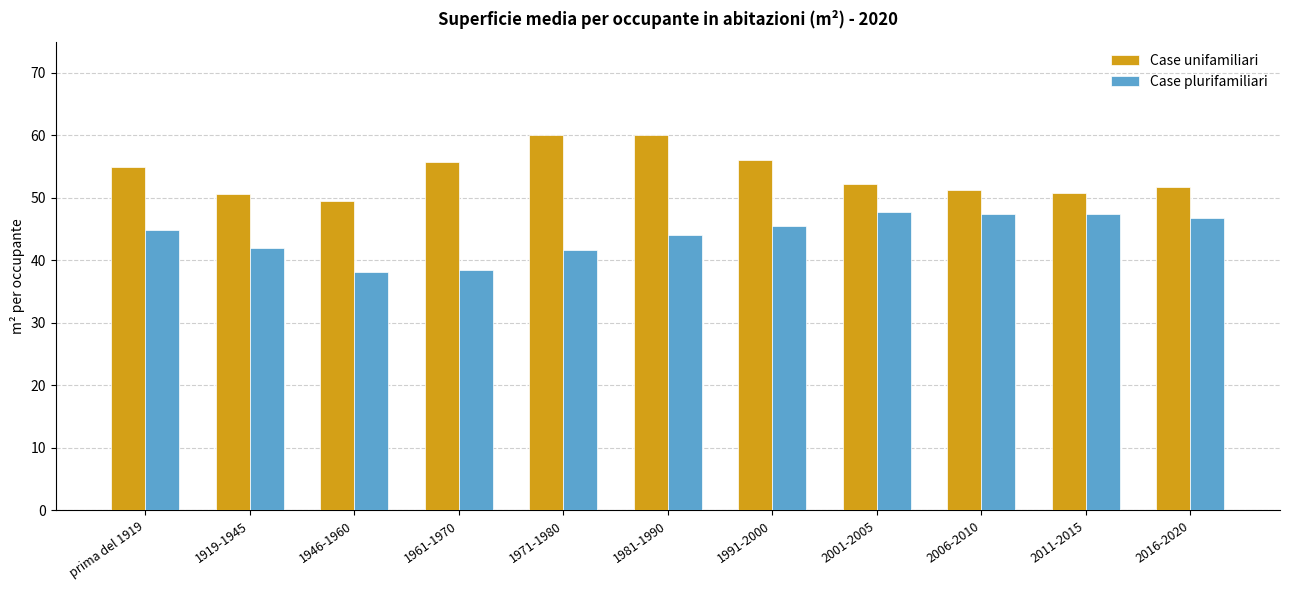

What is the minimum value for Case unifamiliari?

49.5